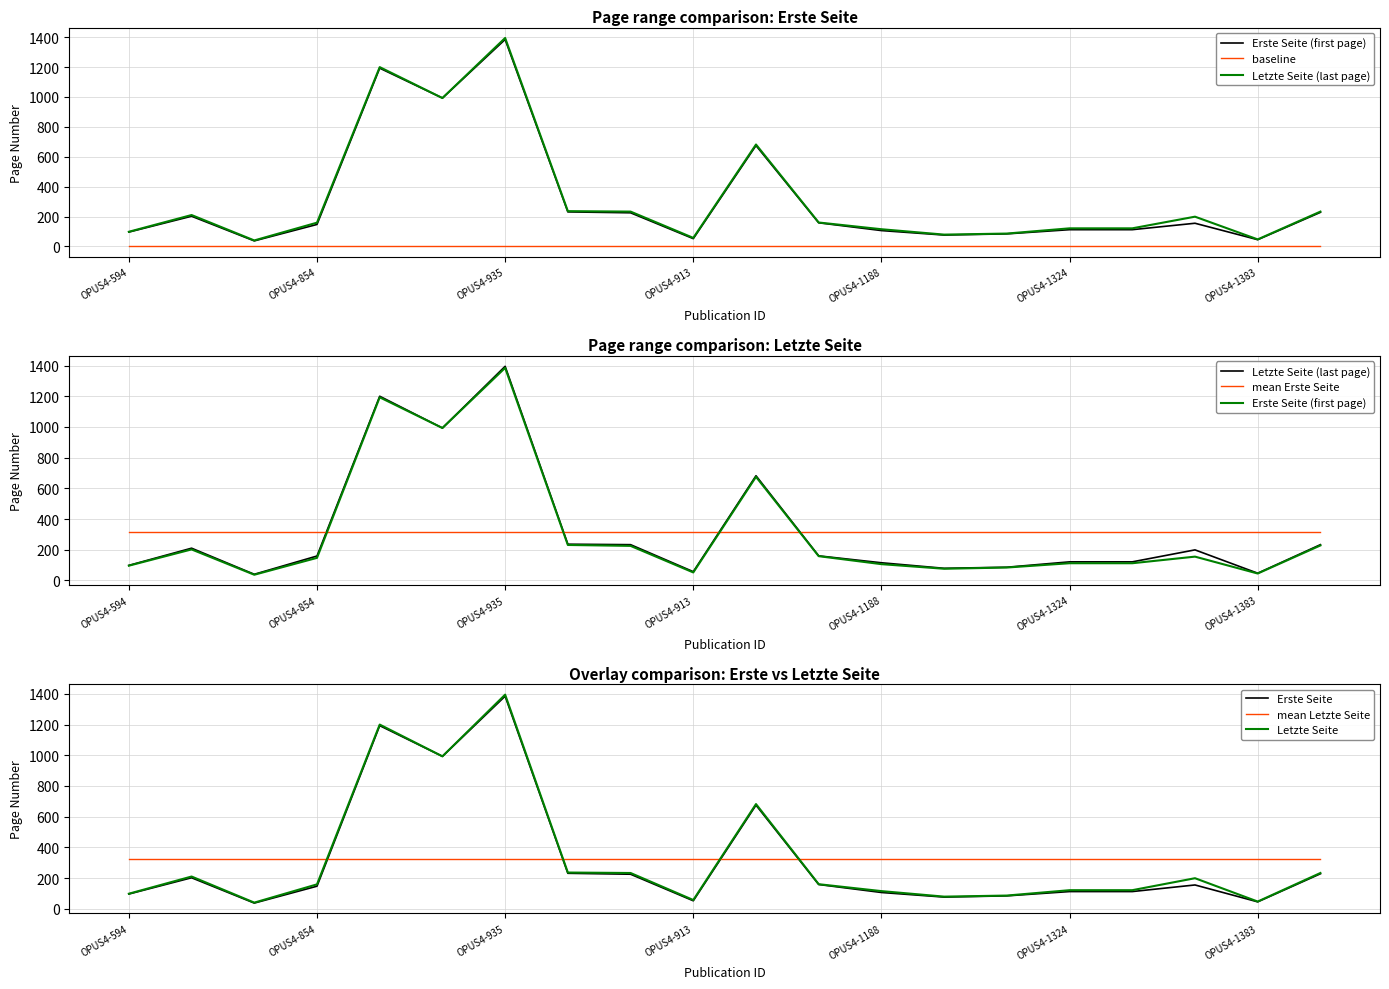

Which label corresponds to the smallest value in the chart?

OPUS4-722